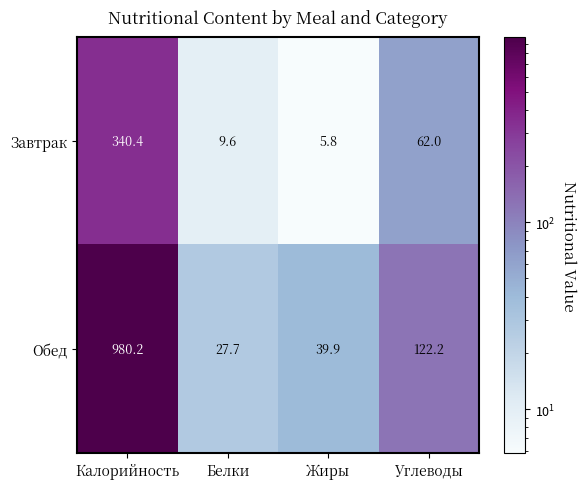

Which category has the lowest value across all series?

Жиры